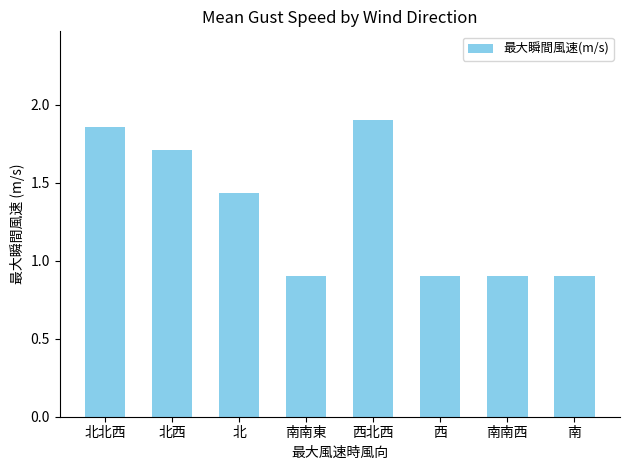

How many series are shown in this chart?

1